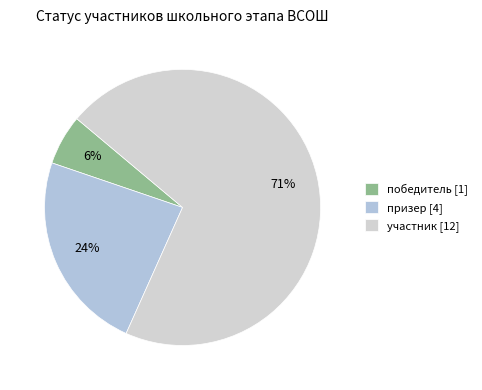

Is it true that призер is 24% of the pie?

True